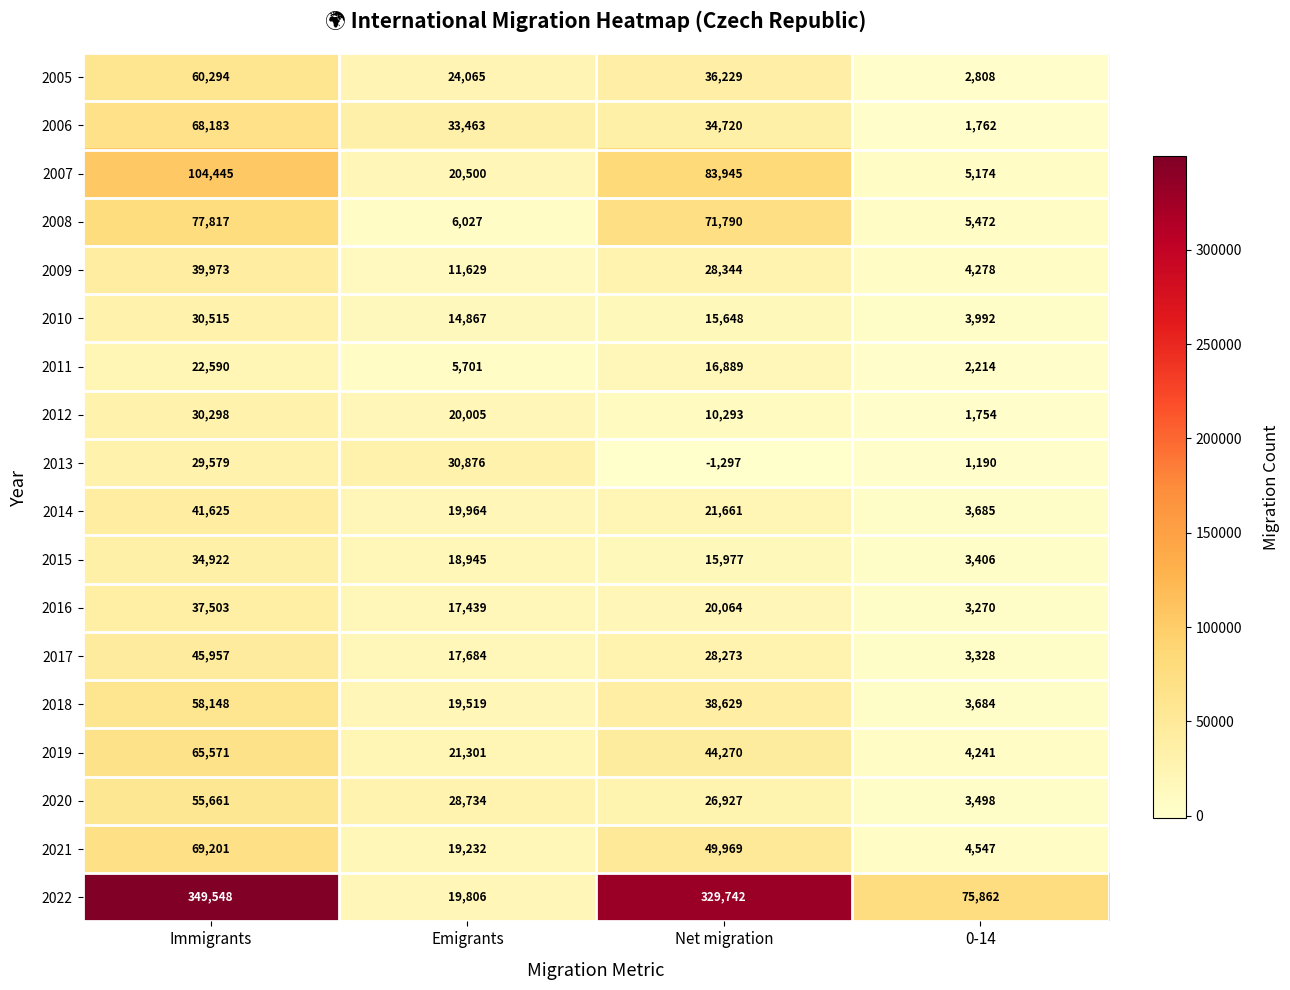

Which series changed the most between Emigrants and Net migration?

2022